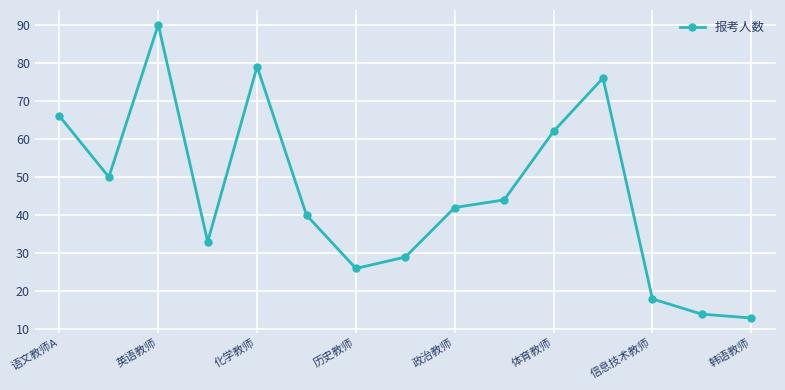

What is the maximum value shown in the chart?

90